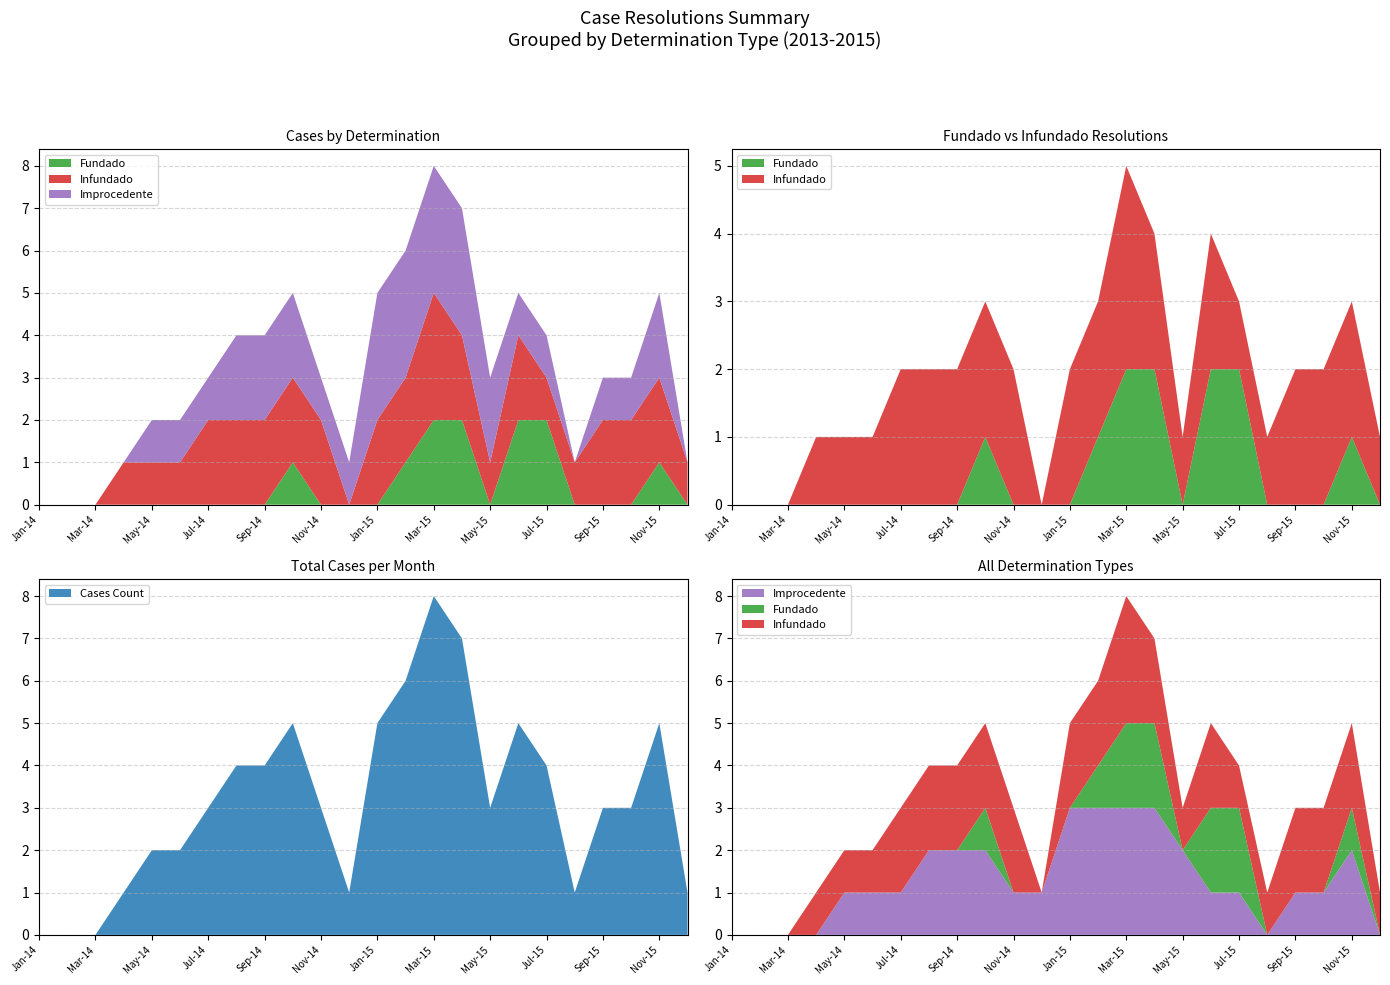

Which category has the highest value in the Cases Count series?

Mar-15